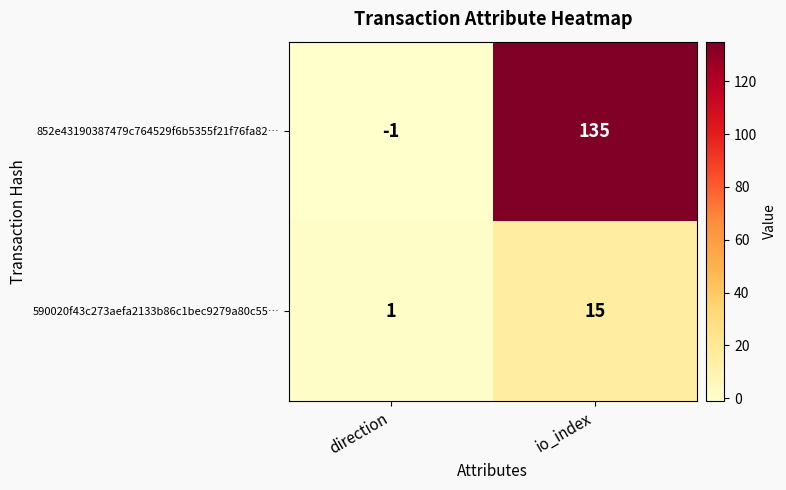

What is the sum of the 852e43190387479c764529f6b5355f21f76fa82… values at direction and io_index?

134